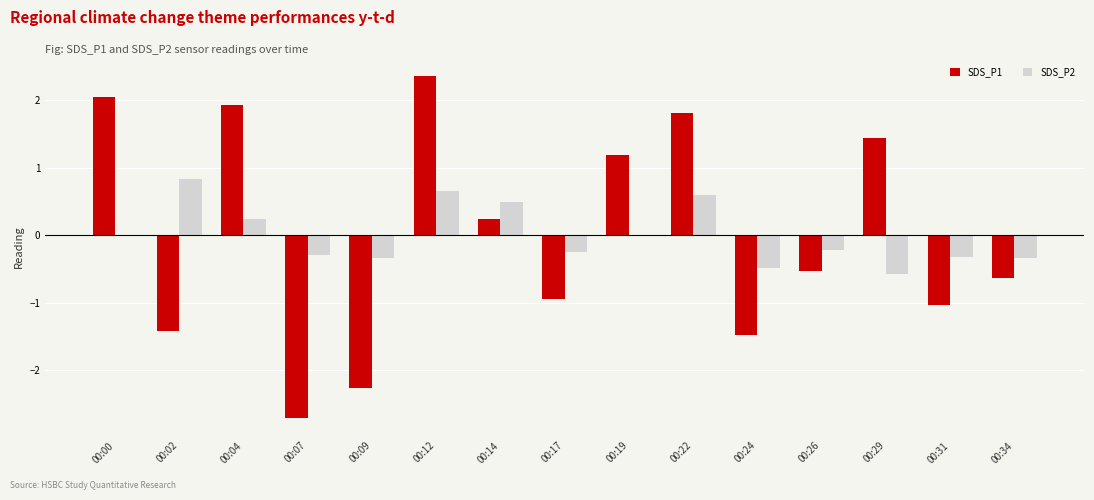

The SDS_P2 series shows -0.3 at 00:34. True or false?

True